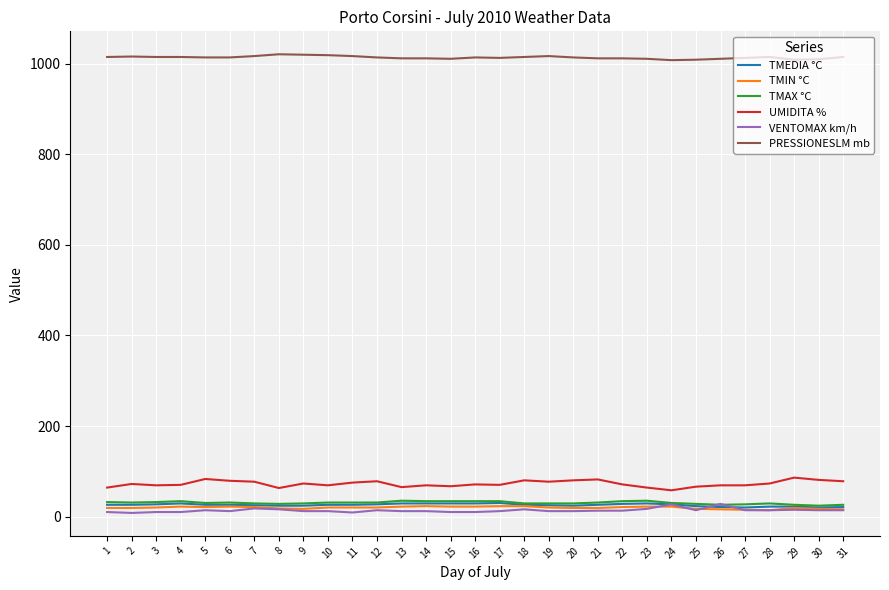

Is the value of UMIDITA % at 29 greater than the value of TMEDIA °C at 10?

Yes